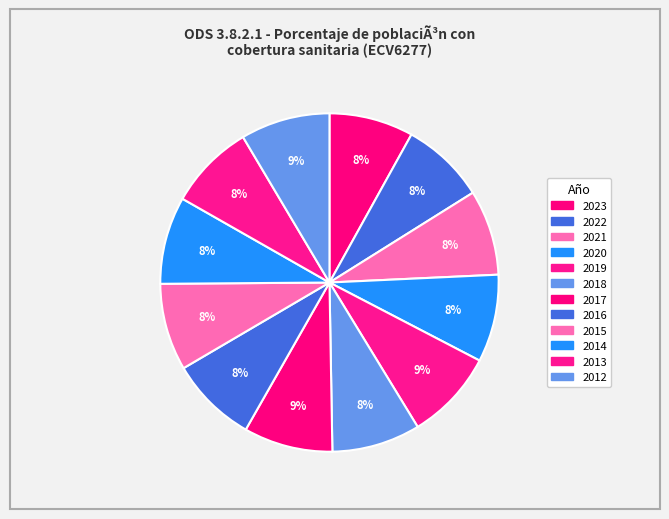

How many segments does this pie chart have?

12